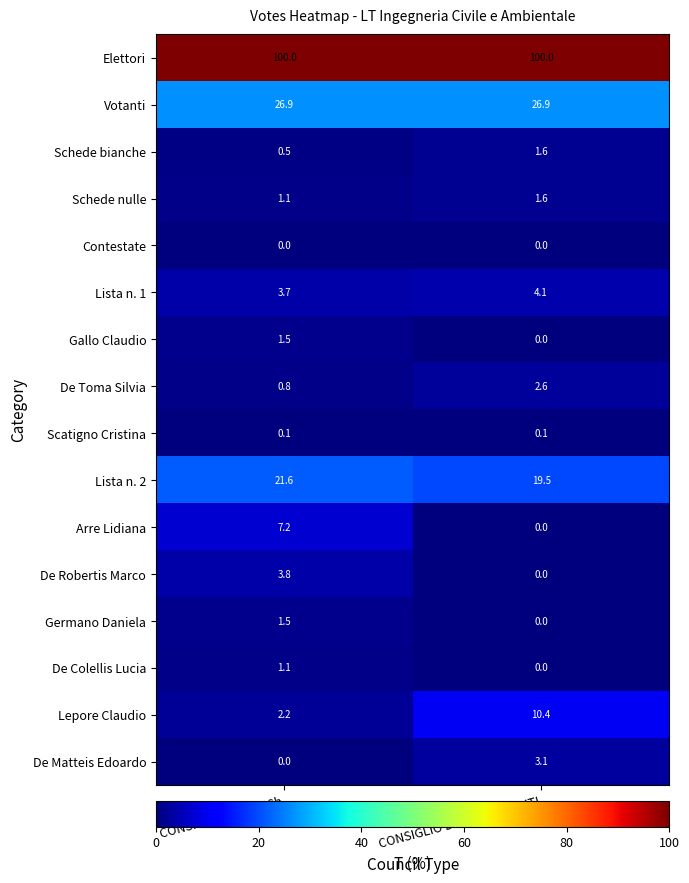

What is the sum of the De Matteis Edoardo values at CONSIGLIO DICATECh and CONSIGLIO DEGLI STUDENTI?

3.1